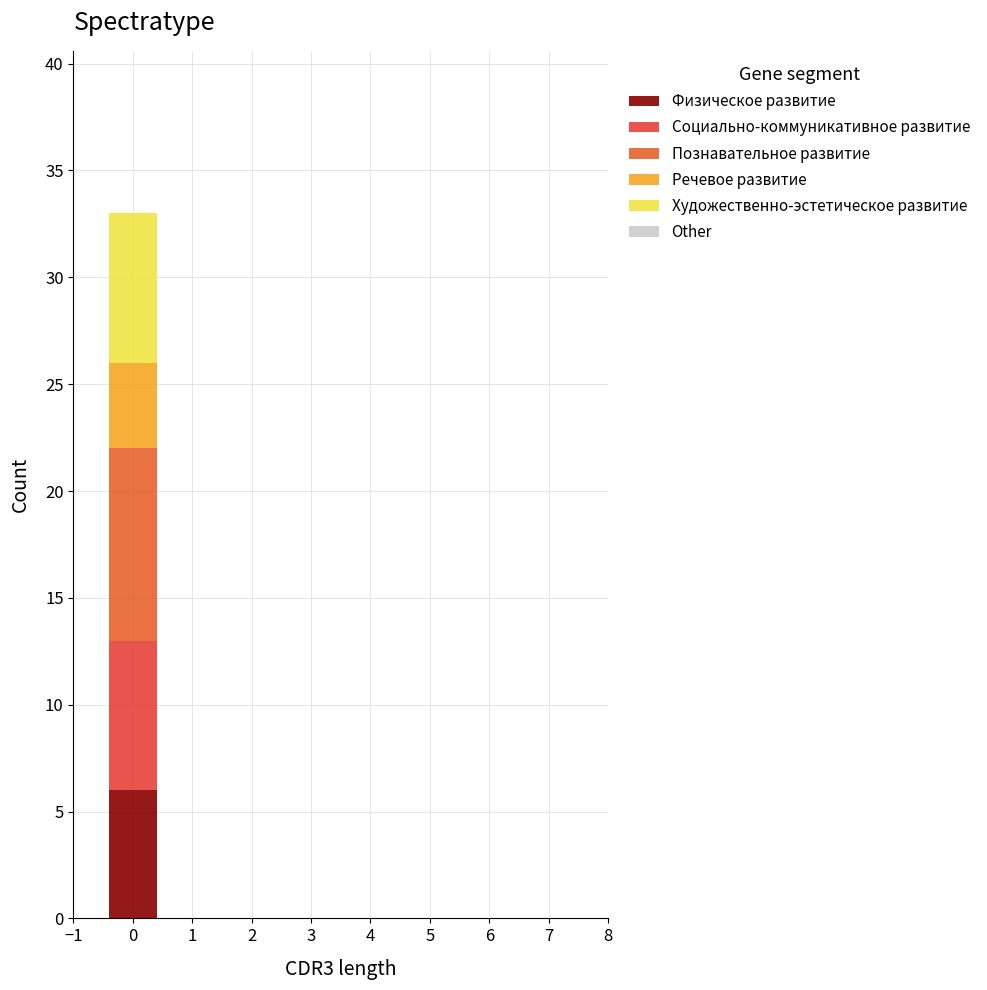

Reading left to right, transcribe this chart: for each stacked bar, give the range it covers on the x-axis and its total height. The values are not printed on the chart, so give them approximately, as read against the axis.

-0.5 to 0.5: 33
0.5 to 1.5: 0
1.5 to 2.5: 0
2.5 to 3.5: 0
3.5 to 4.5: 0
4.5 to 5.5: 0